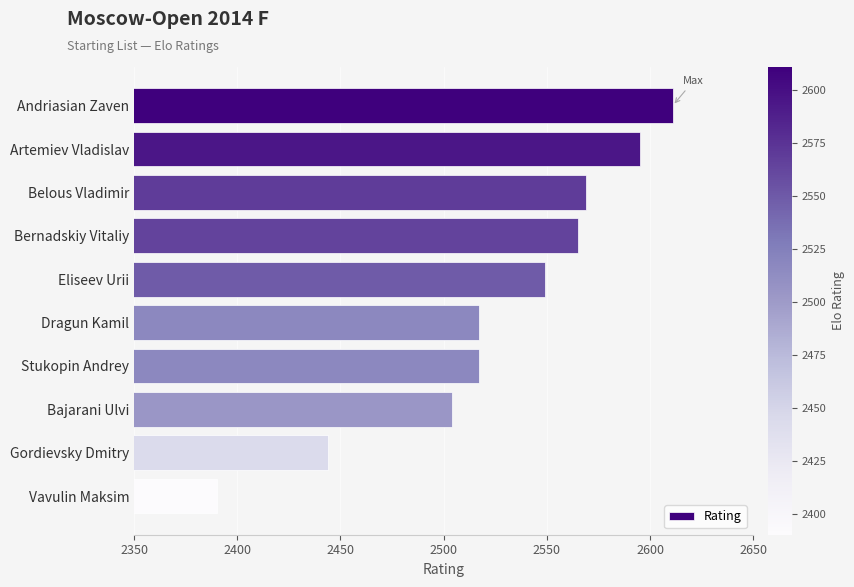

Read the value at Belous Vladimir.

2569